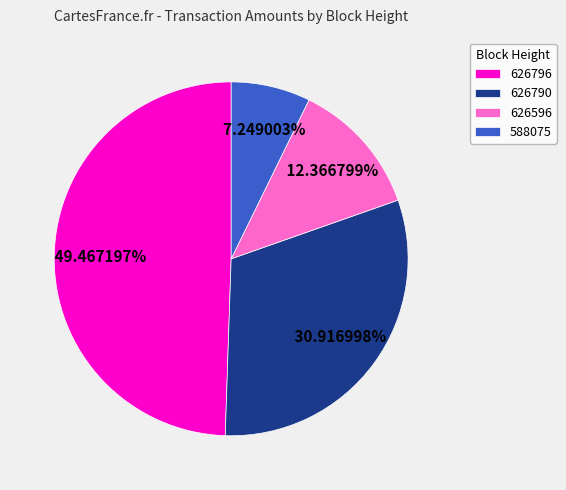

Between 588075 and 626596, which is larger?

626596